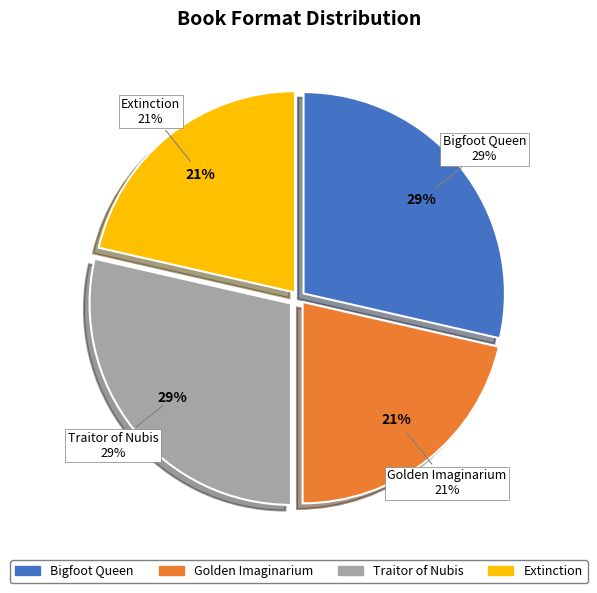

To the nearest percent, what portion does Bigfoot Queen represent?

29%